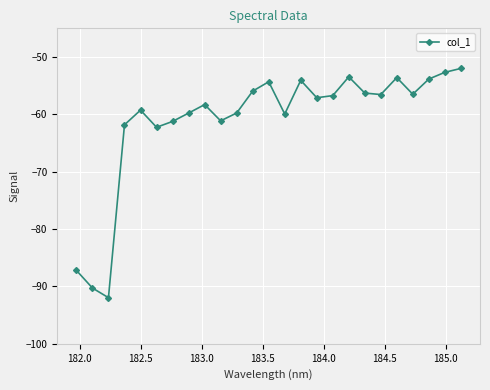

What is the average value?

-61.0